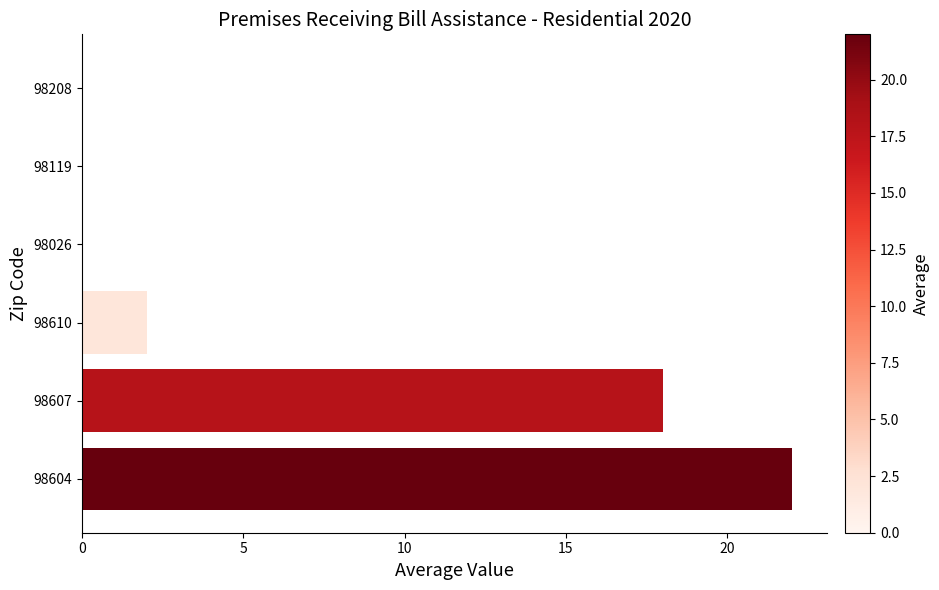

At which category does the chart reach its peak across all series?

98604